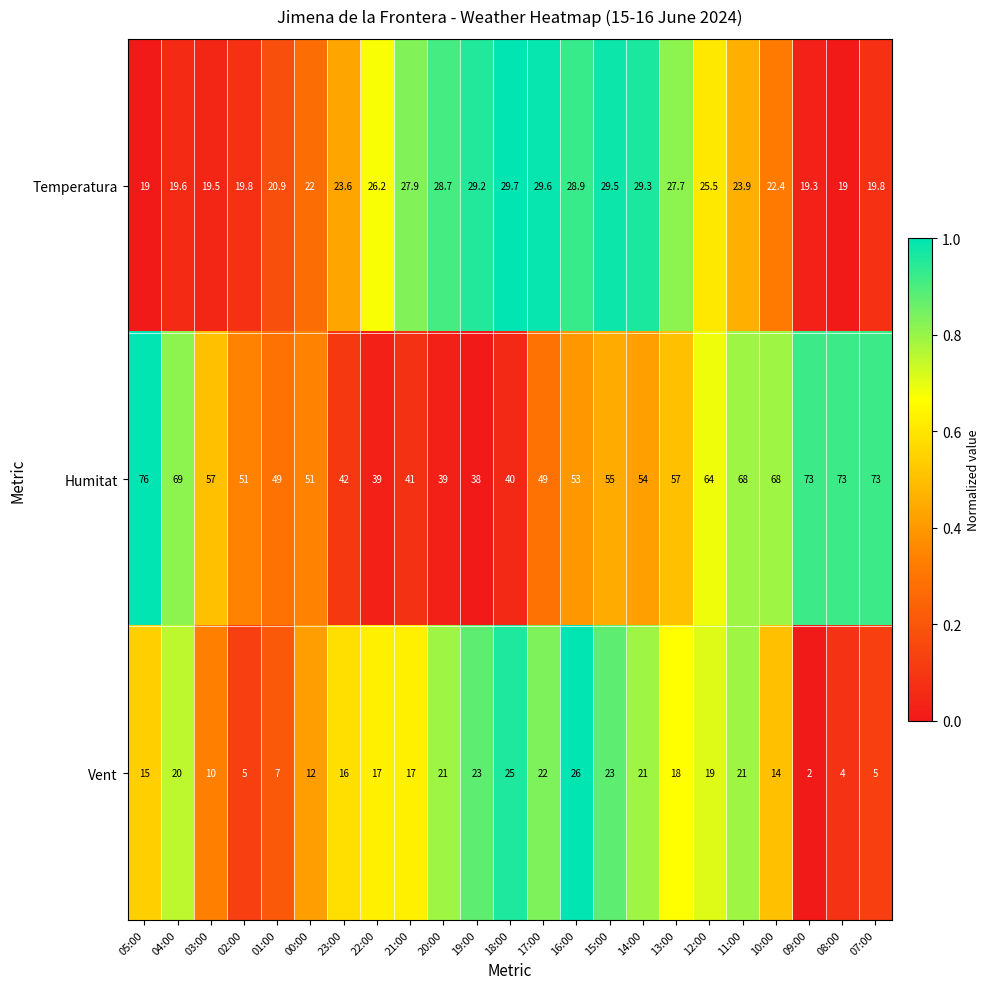

Which series has the largest range (max minus min)?

Humitat